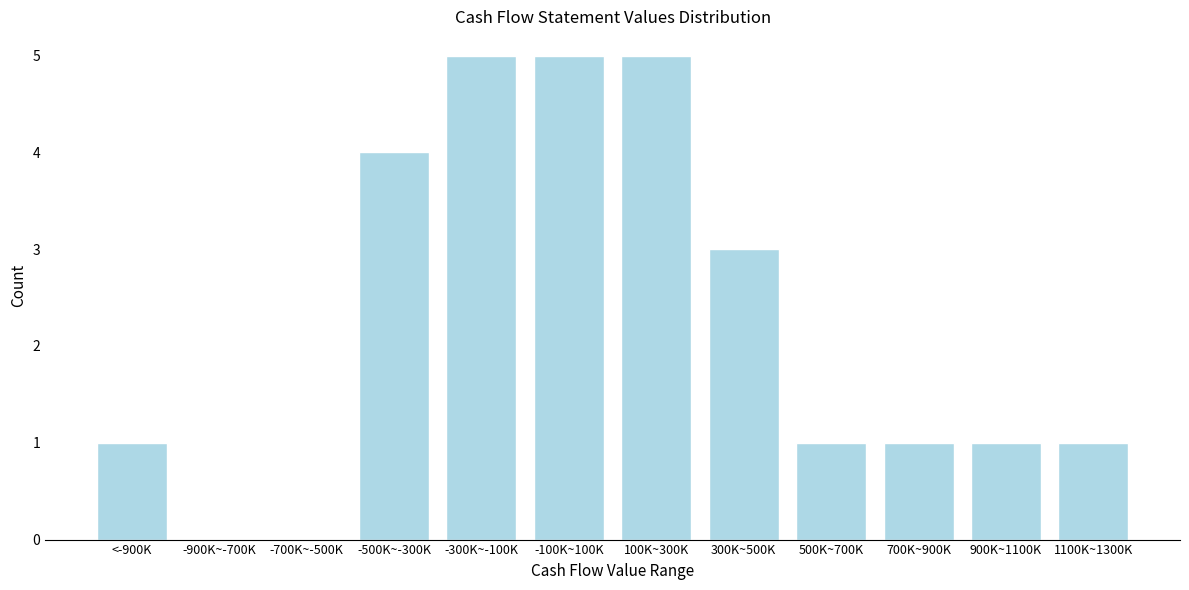

Reading left to right, transcribe all the data shown in this chart.

<-900K=1	-900K~-700K=0	-700K~-500K=0	-500K~-300K=4	-300K~-100K=5	-100K~100K=5	100K~300K=5	300K~500K=3	500K~700K=1	700K~900K=1	900K~1100K=1	1100K~1300K=1